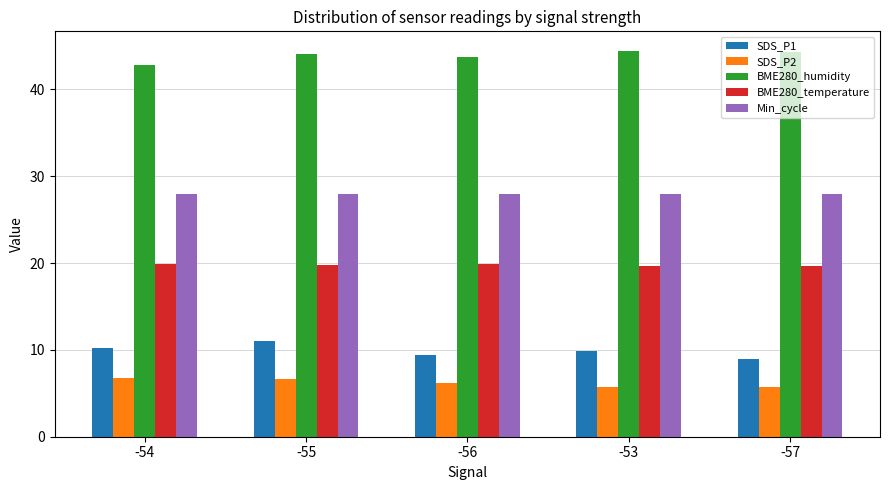

What is the spread (max minus min) of values at -56?

37.6